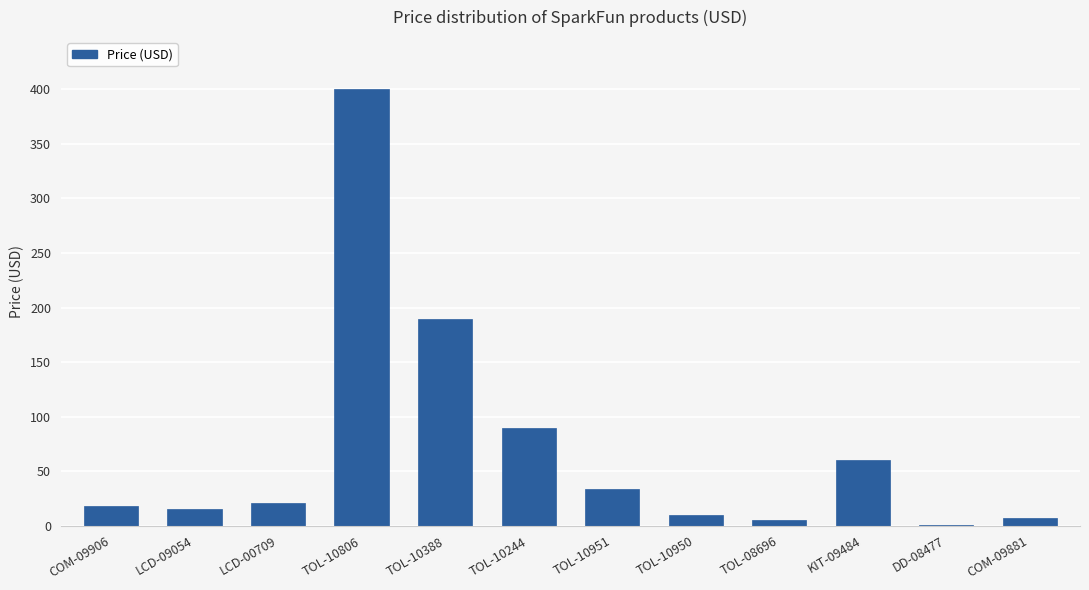

True or false: the data shows 33.2 at TOL-10951.

True